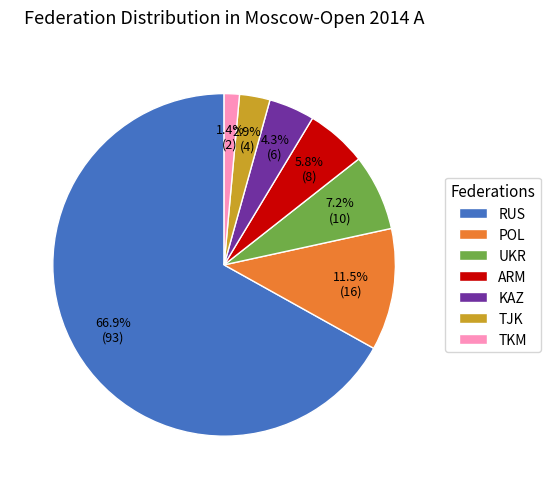

Between UKR and TJK, which is larger?

UKR